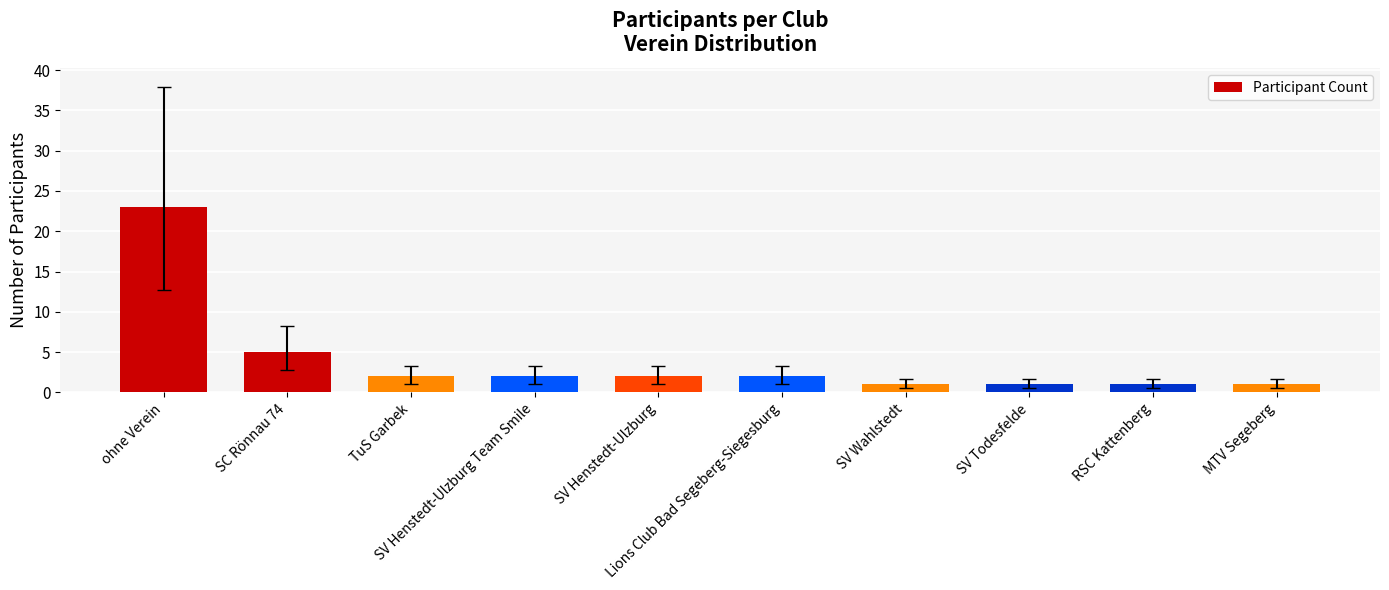

What is the change in value from SV Henstedt-Ulzburg to MTV Segeberg?

-1